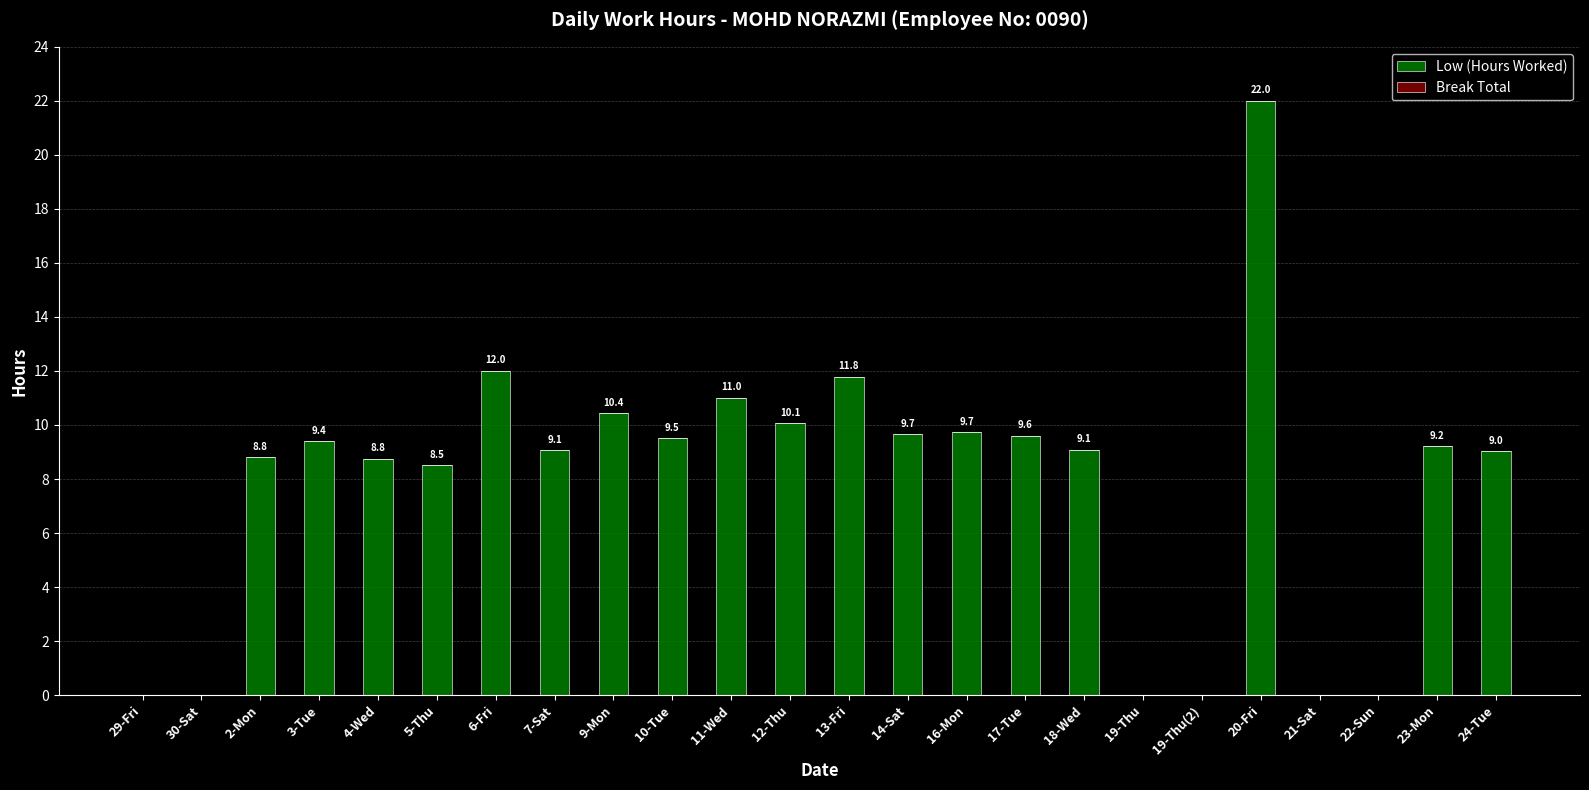

Reading left to right, list all the values displayed in this chart.

29-Fri=0.0	30-Sat=0.0	2-Mon=8.8	3-Tue=9.4	4-Wed=8.8	5-Thu=8.5	6-Fri=12.0	7-Sat=9.1	9-Mon=10.4	10-Tue=9.5	11-Wed=11.0	12-Thu=10.1	13-Fri=11.8	14-Sat=9.7	16-Mon=9.7	17-Tue=9.6	18-Wed=9.1	19-Thu=0.0	19-Thu(2)=0.0	20-Fri=22.0	21-Sat=0.0	22-Sun=0.0	23-Mon=9.2	24-Tue=9.0